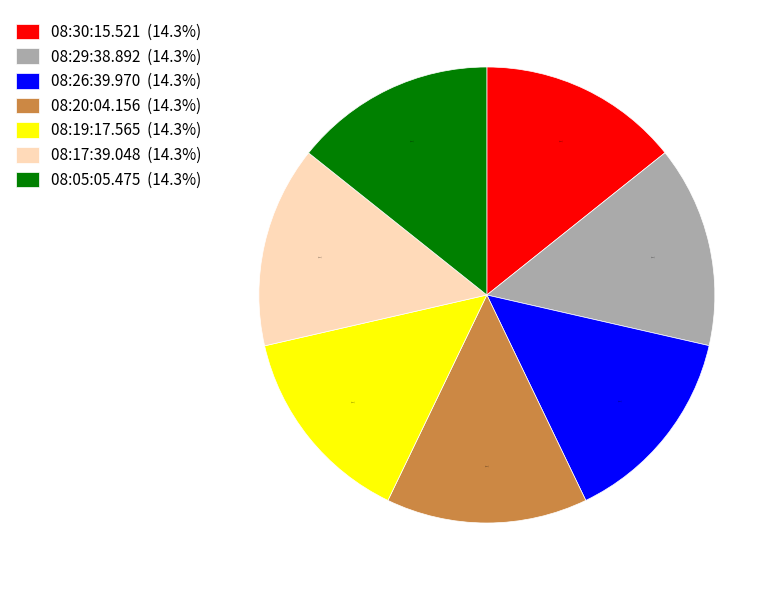

Count the number of slices in the pie.

7